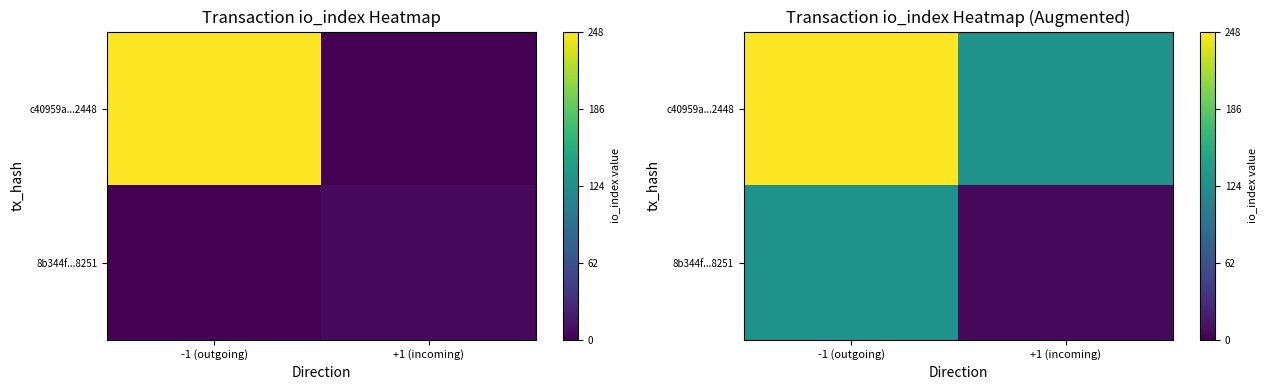

Is the value of c40959a...2448 at -1 (outgoing) greater than the value of 8b344f...8251 at -1 (outgoing)?

Yes